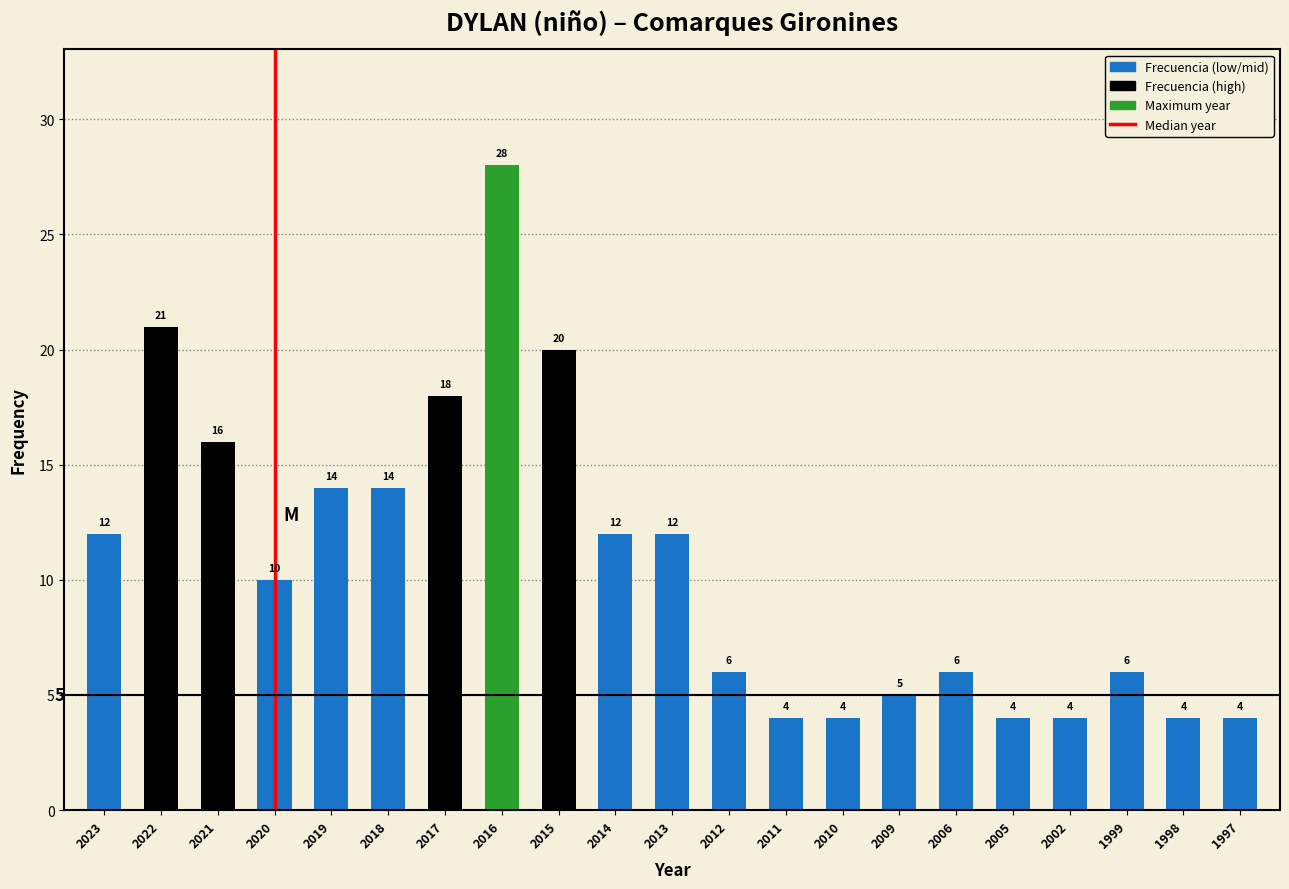

Reading left to right, extract all data points from this chart.

2023=12	2022=21	2021=16	2020=10	2019=14	2018=14	2017=18	2016=28	2015=20	2014=12	2013=12	2012=6	2011=4	2010=4	2009=5	2006=6	2005=4	2002=4	1999=6	1998=4	1997=4